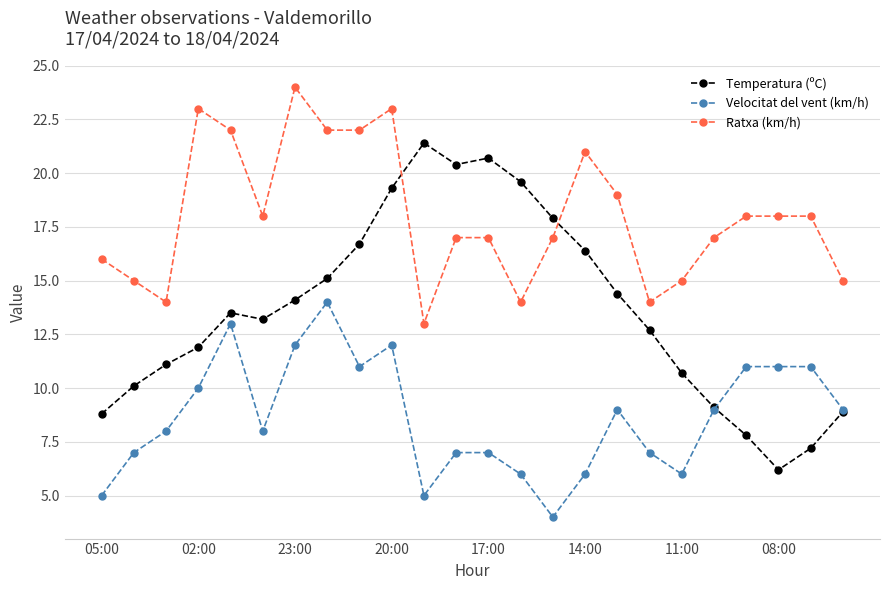

Rank the series by their maximum value, from highest to lowest.

Ratxa (km/h), Temperatura (ºC), Velocitat del vent (km/h)